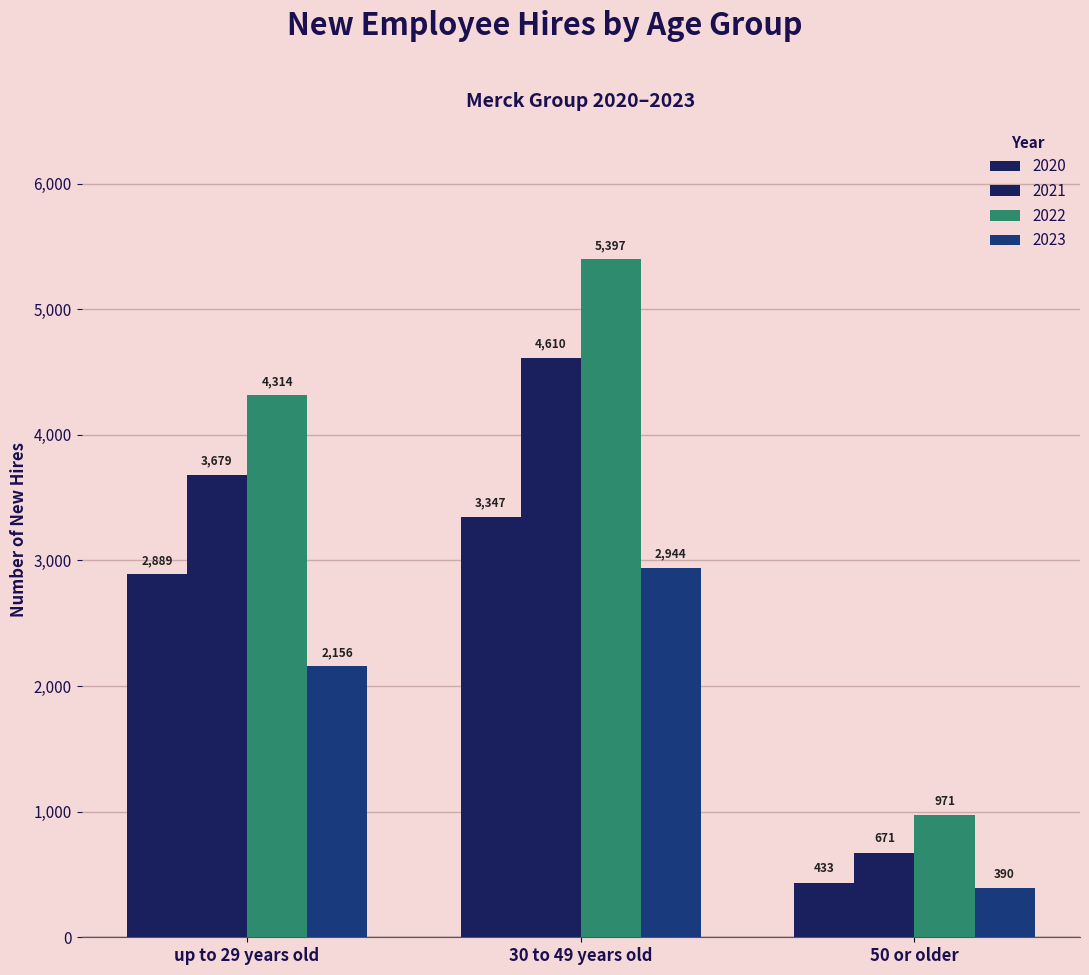

Rank the categories by 2023 value from highest to lowest.

30 to 49 years old, up to 29 years old, 50 or older